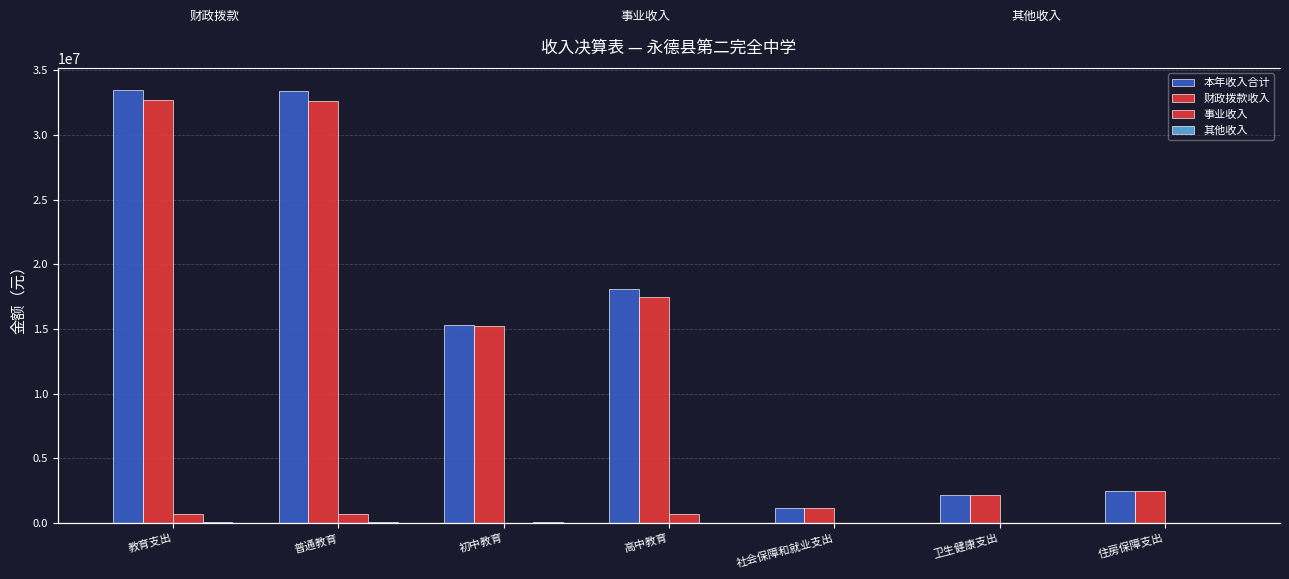

At which category is the sum across all series the highest?

教育支出